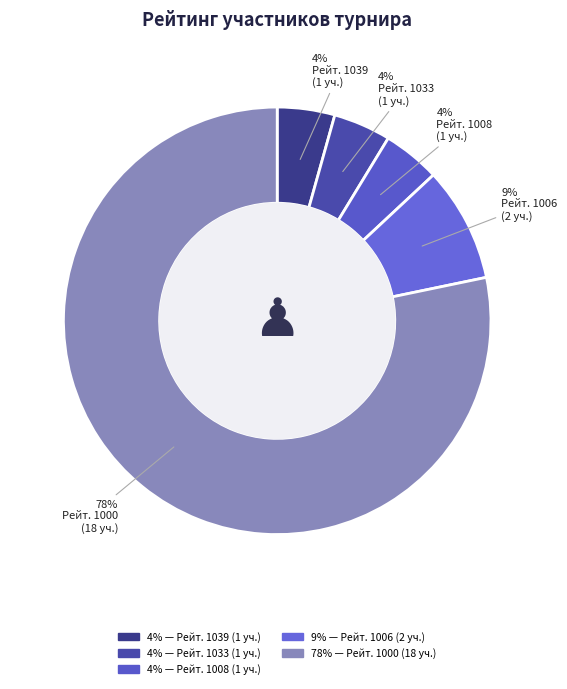

Count the number of slices in the pie.

5